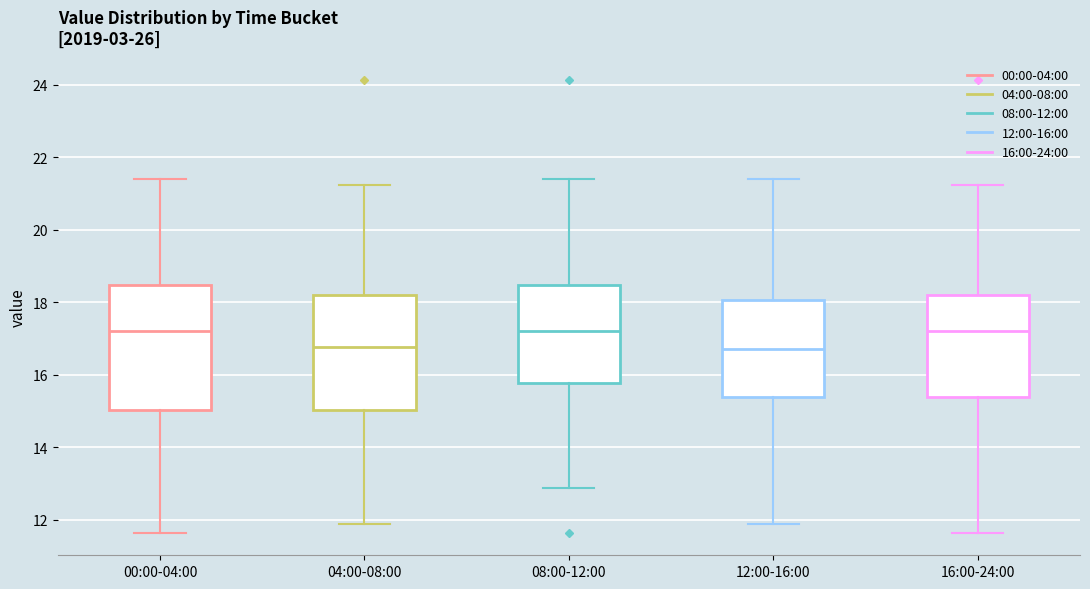

Reading left to right, transcribe this box plot: for each box, give where its median line is, the range the box spans, and where its two whiskers end, as read against the y-axis. The values are not printed on the chart, so give them approximately, as read against the axis.

00:00-04:00: median 17.2, box 15.0 to 18.4, whiskers 11.6 to 21.4
04:00-08:00: median 16.8, box 15.0 to 18.2, whiskers 12.0 to 21.2
08:00-12:00: median 17.2, box 15.8 to 18.4, whiskers 12.8 to 21.4
12:00-16:00: median 16.8, box 15.4 to 18.0, whiskers 12.0 to 21.4
16:00-24:00: median 17.2, box 15.4 to 18.2, whiskers 11.6 to 21.2